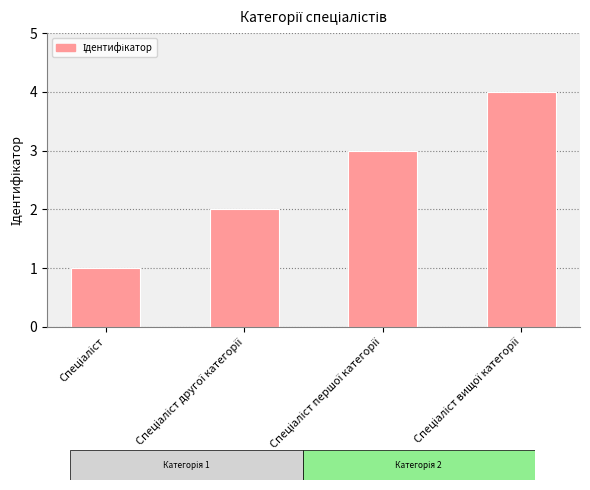

What is the sum of all values?

10